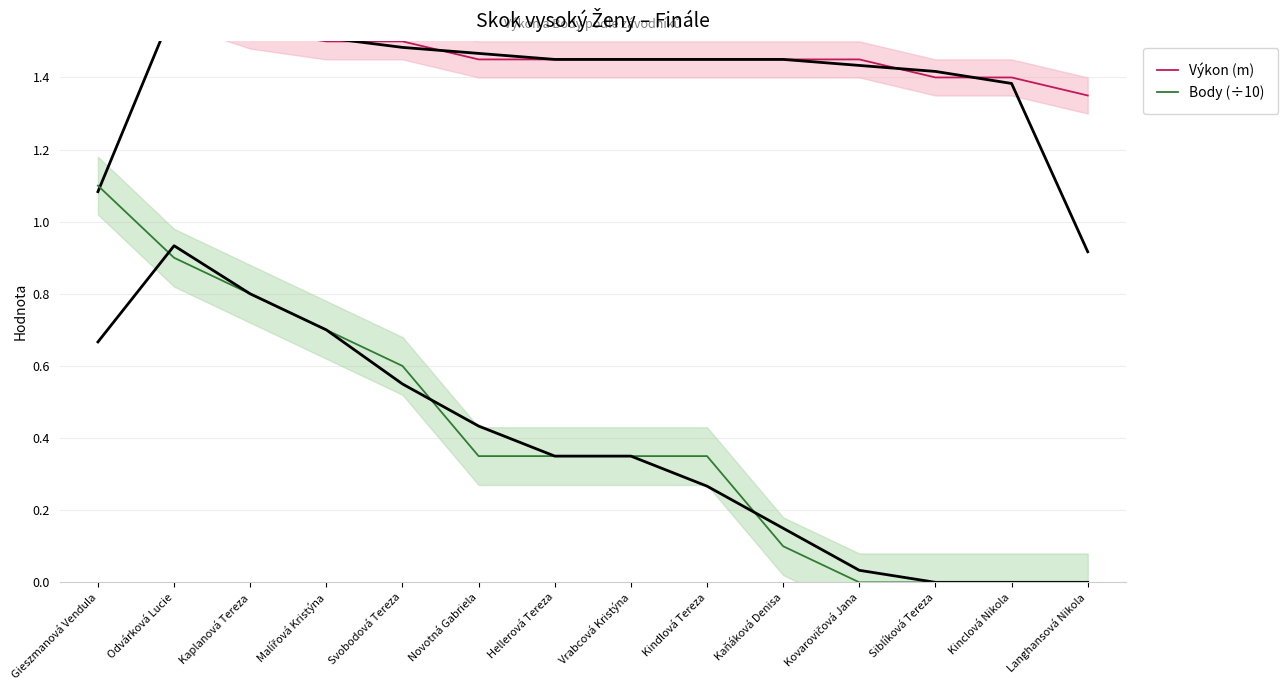

What is the label of the 7th point from the right?

Vrabcová Kristýna